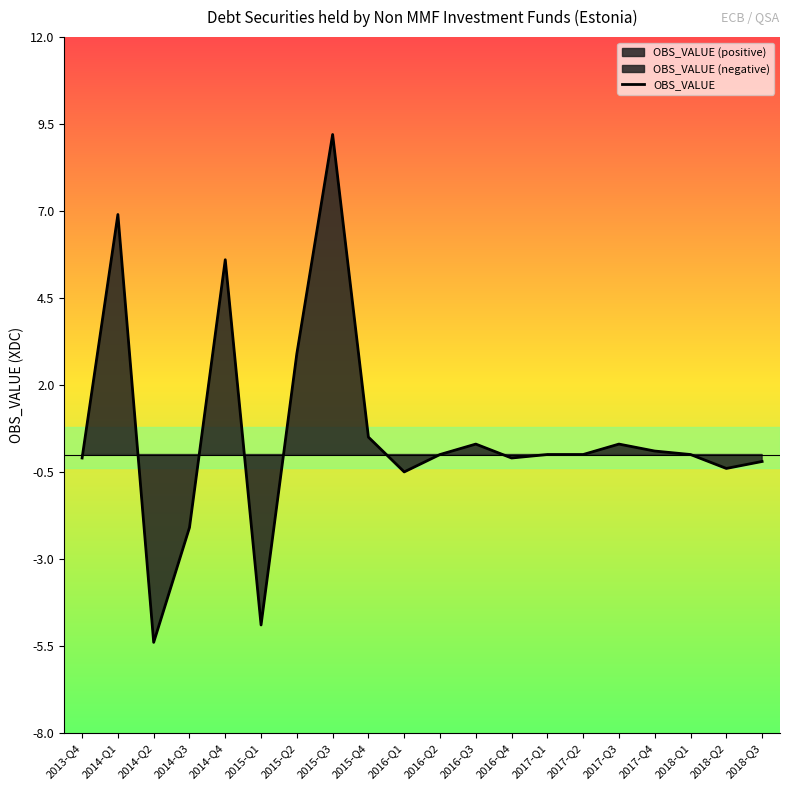

How many points are higher than both their immediate neighbors (excluding endpoints)?

5